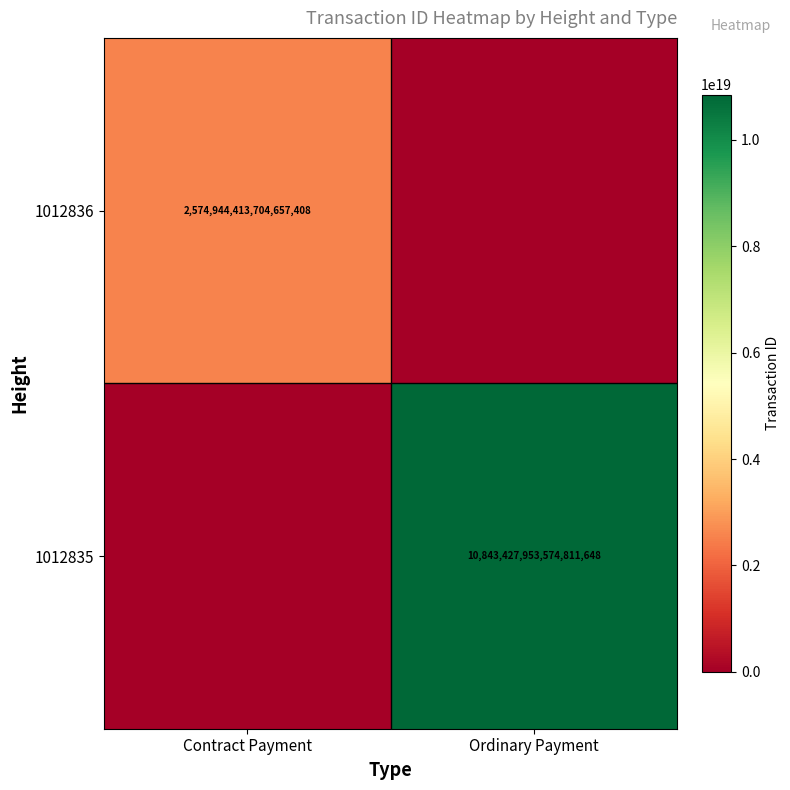

The 1012835 series shows 6202355447728635904 at Ordinary Payment. True or false?

False